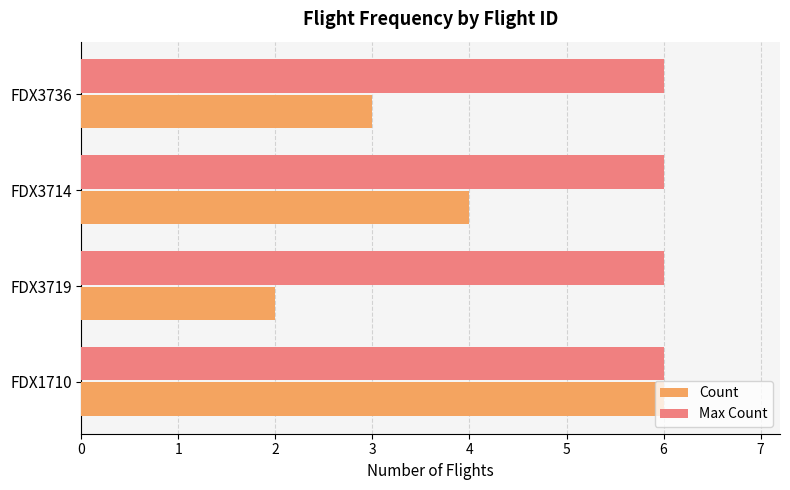

List the series in order of their overall mean, lowest first.

Count, Max Count